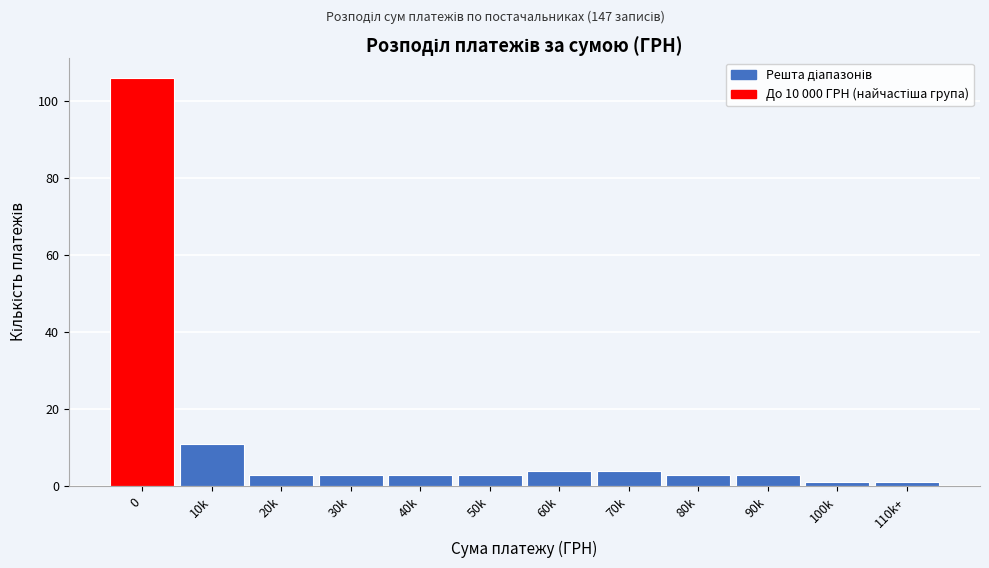

Reading left to right, what are all the values shown in this chart?

106	11	3	3	3	3	4	4	3	3	1	1